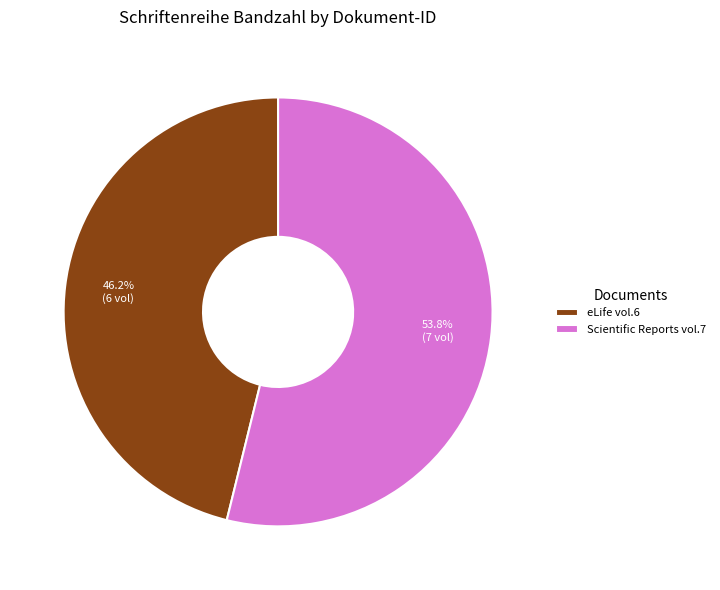

Between eLife vol.6 and Scientific Reports vol.7, which is larger?

Scientific Reports vol.7